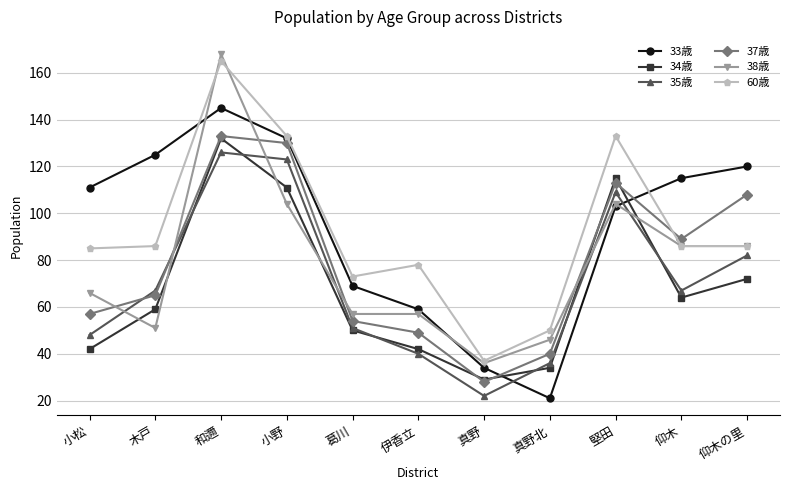

Between 仰木 and 仰木の里, which series saw the biggest shift?

37歳